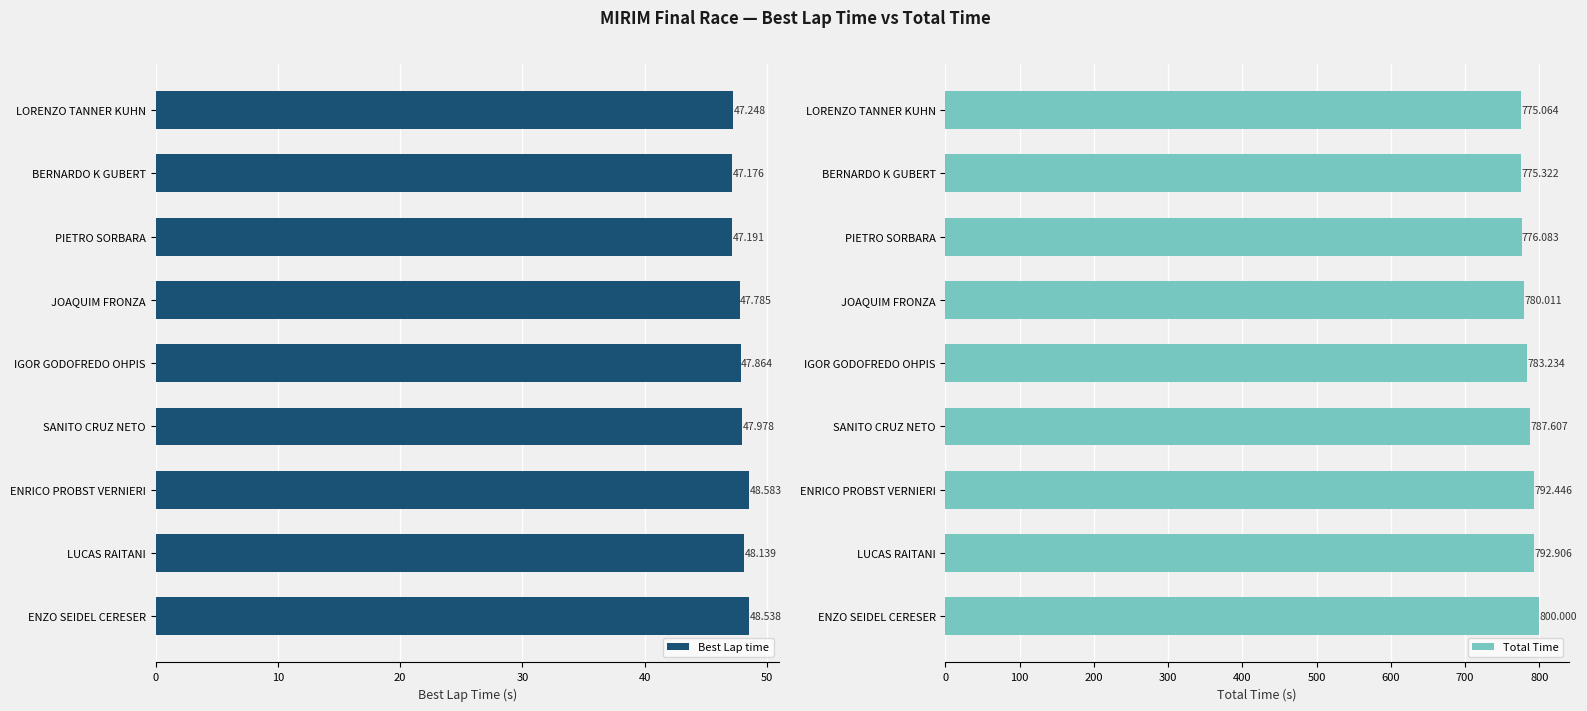

The Best Lap time series shows 47.8 at JOAQUIM FRONZA. True or false?

True